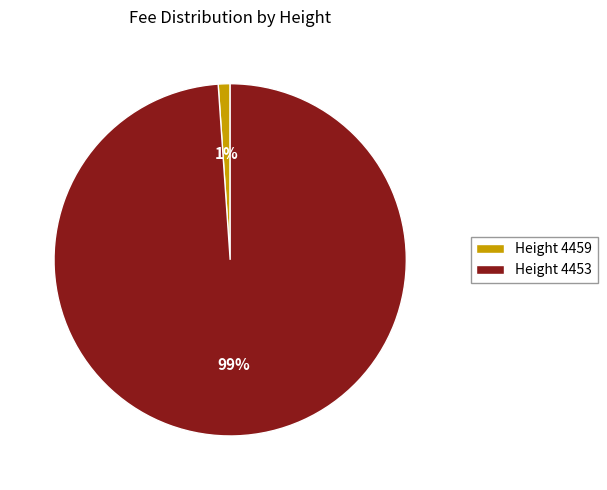

Rank the categories by value from highest to lowest.

Height 4453, Height 4459